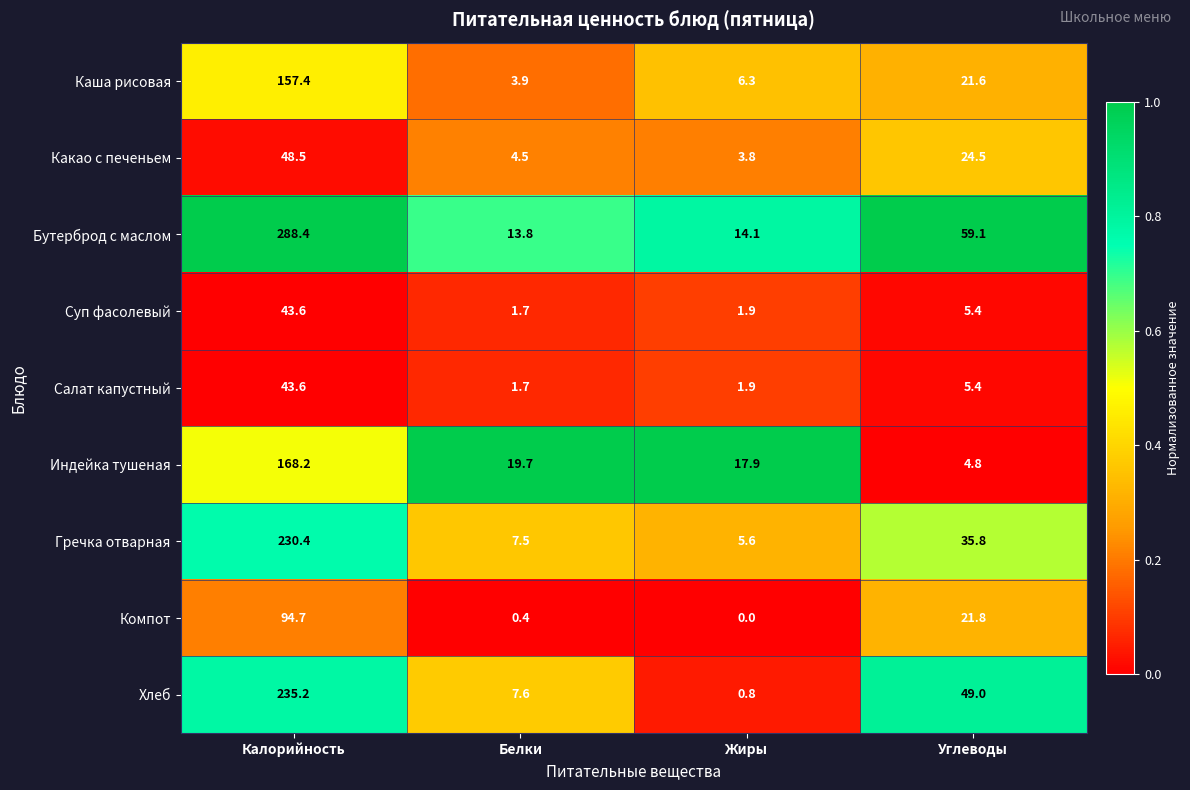

What is the total value across all series at Жиры?

52.3